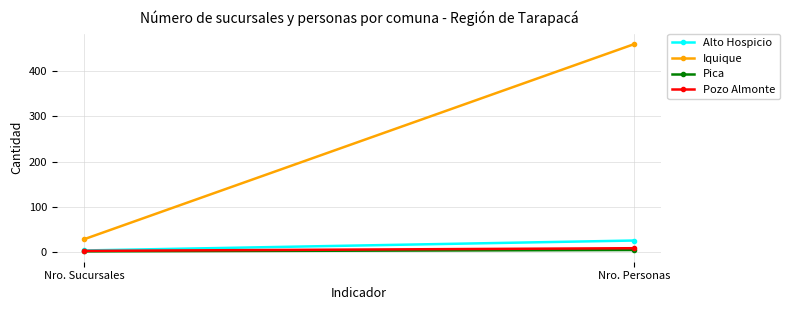

What is the approximate value of Pica at Nro. Personas?

4